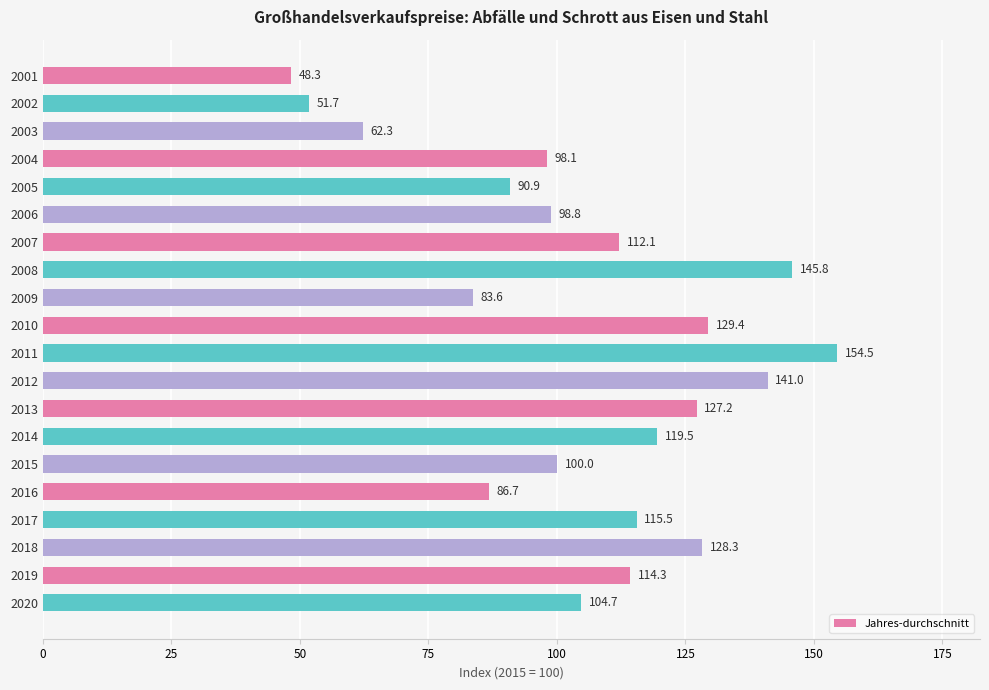

Reading top to bottom, what are all the values shown in this chart?

2001=48.3	2002=51.7	2003=62.3	2004=98.1	2005=90.9	2006=98.8	2007=112.1	2008=145.8	2009=83.6	2010=129.4	2011=154.5	2012=141.0	2013=127.2	2014=119.5	2015=100.0	2016=86.7	2017=115.5	2018=128.3	2019=114.3	2020=104.7